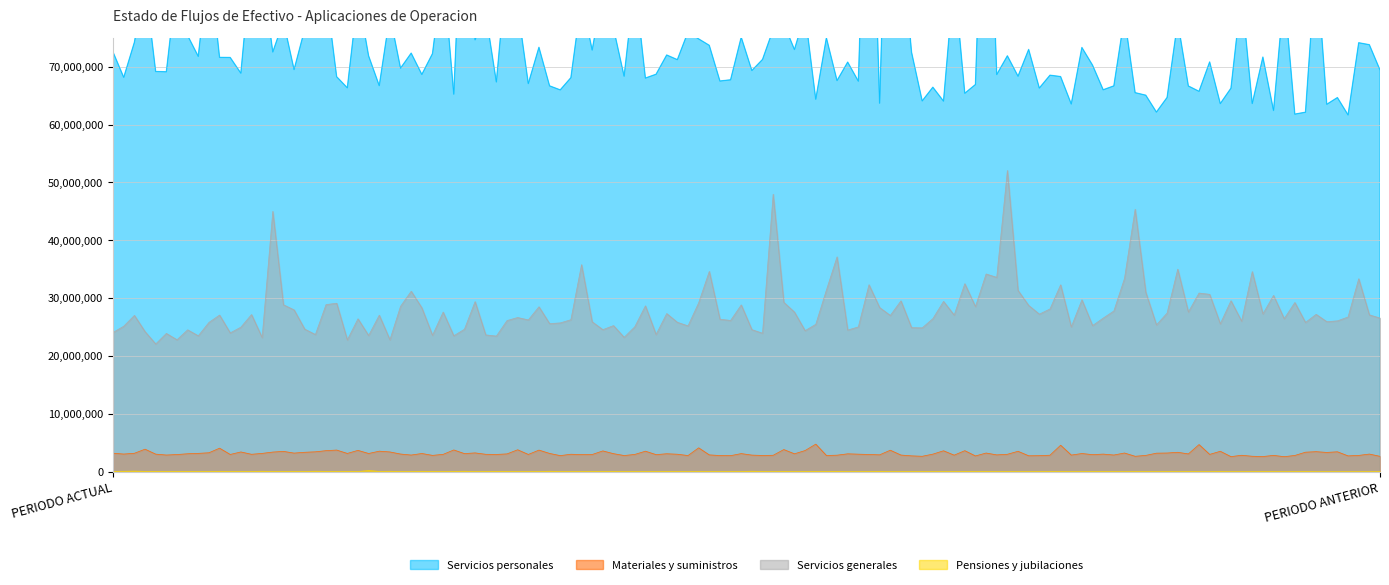

What are all the series names shown in the legend?

Servicios personales, Materiales y suministros, Servicios generales, Pensiones y jubilaciones